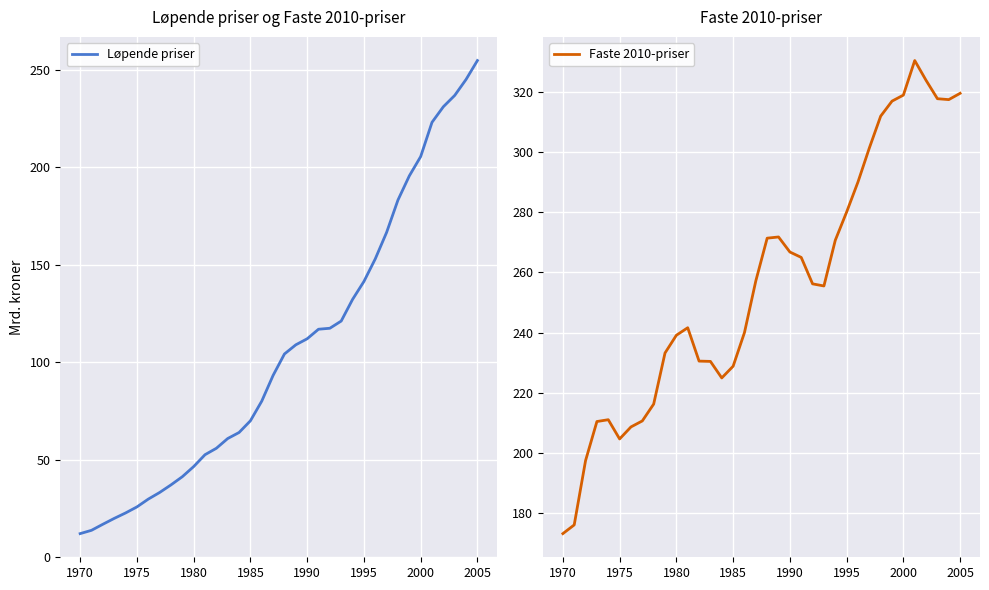

Does the chart display data point markers on the line(s)?

No